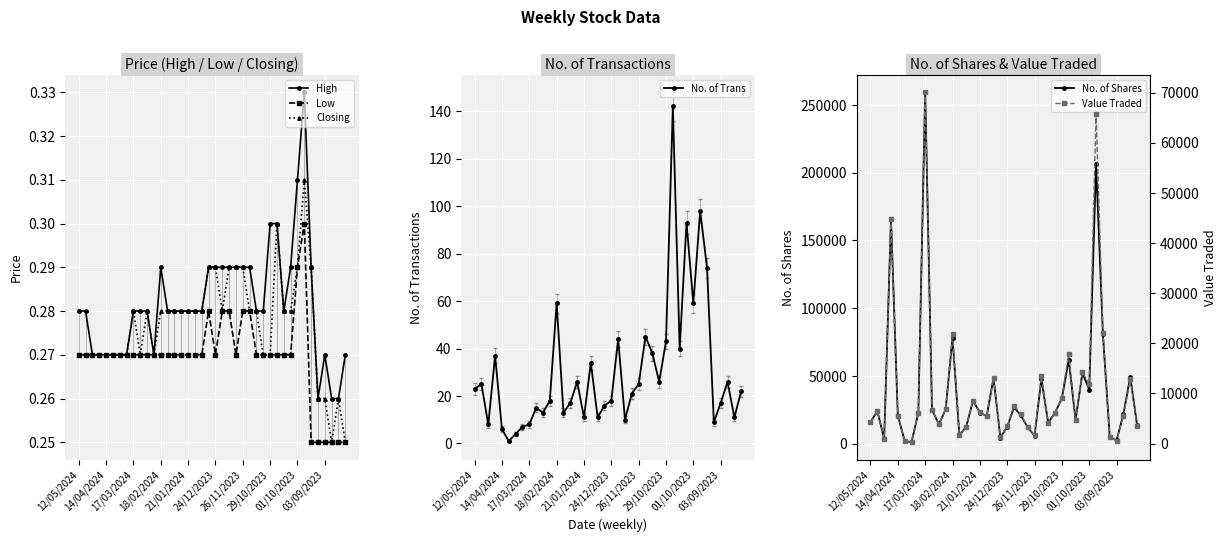

What are all the series names shown in the legend?

High, Low, Closing, No. of Trans, No. of Shares, Value Traded